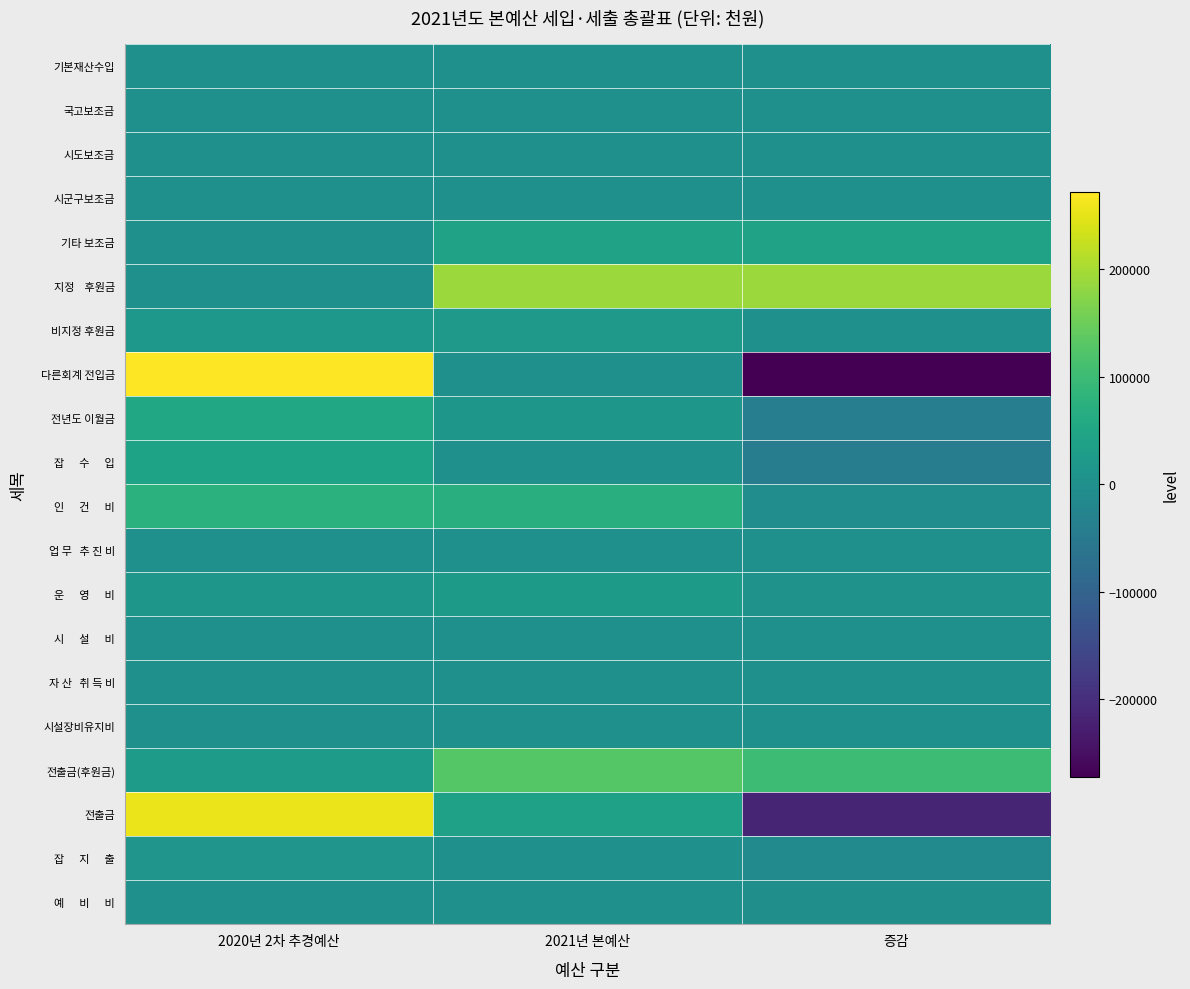

Which series has the largest total across all categories?

지정 후원금